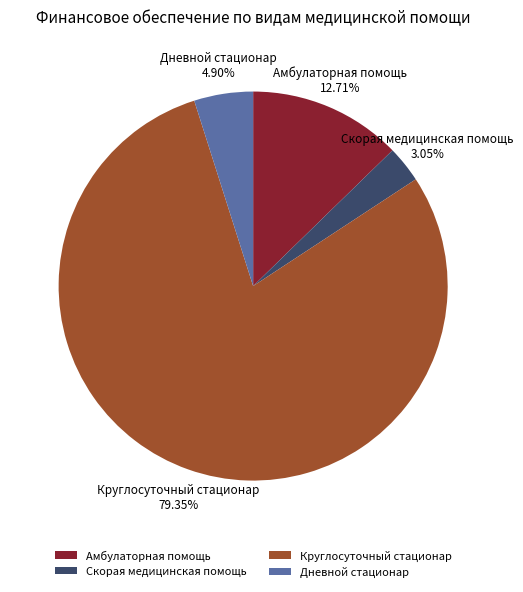

How many segments does this pie chart have?

4